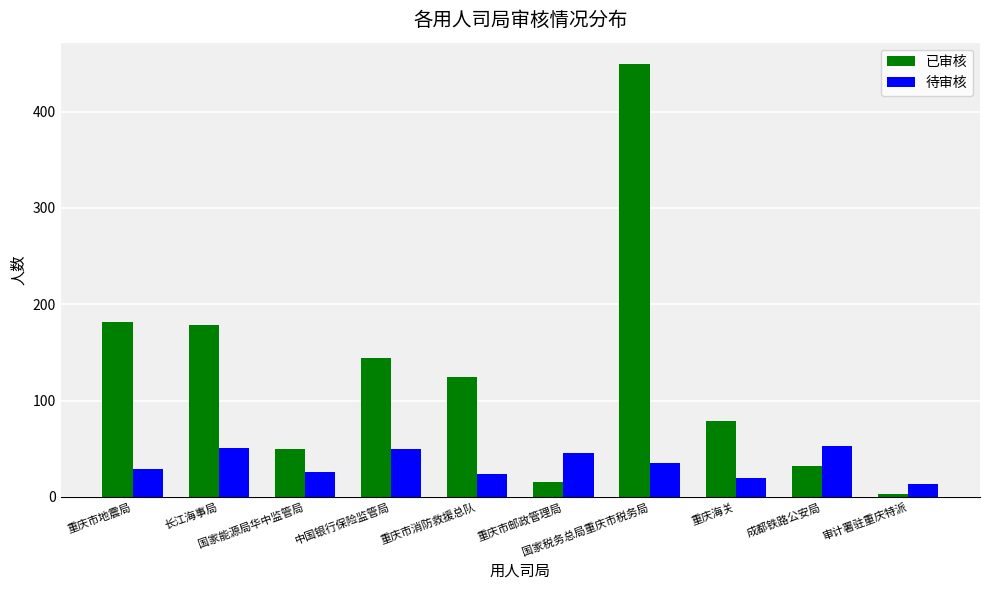

Which series has the largest total across all categories?

已审核